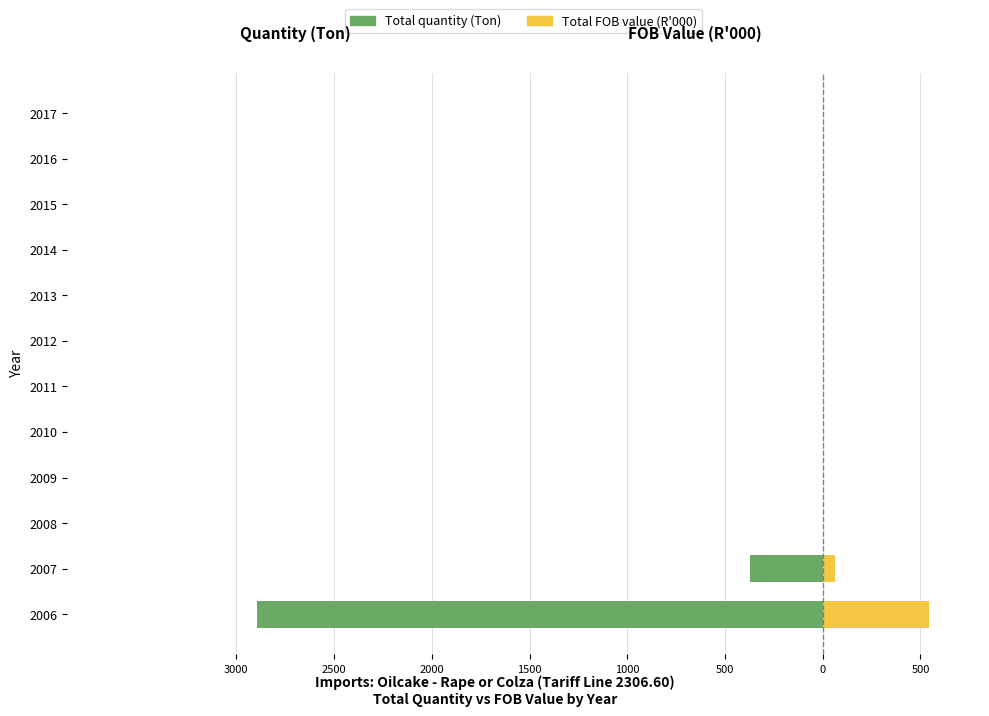

How many values in the Total FOB value (R'000) series exceed 0?

2